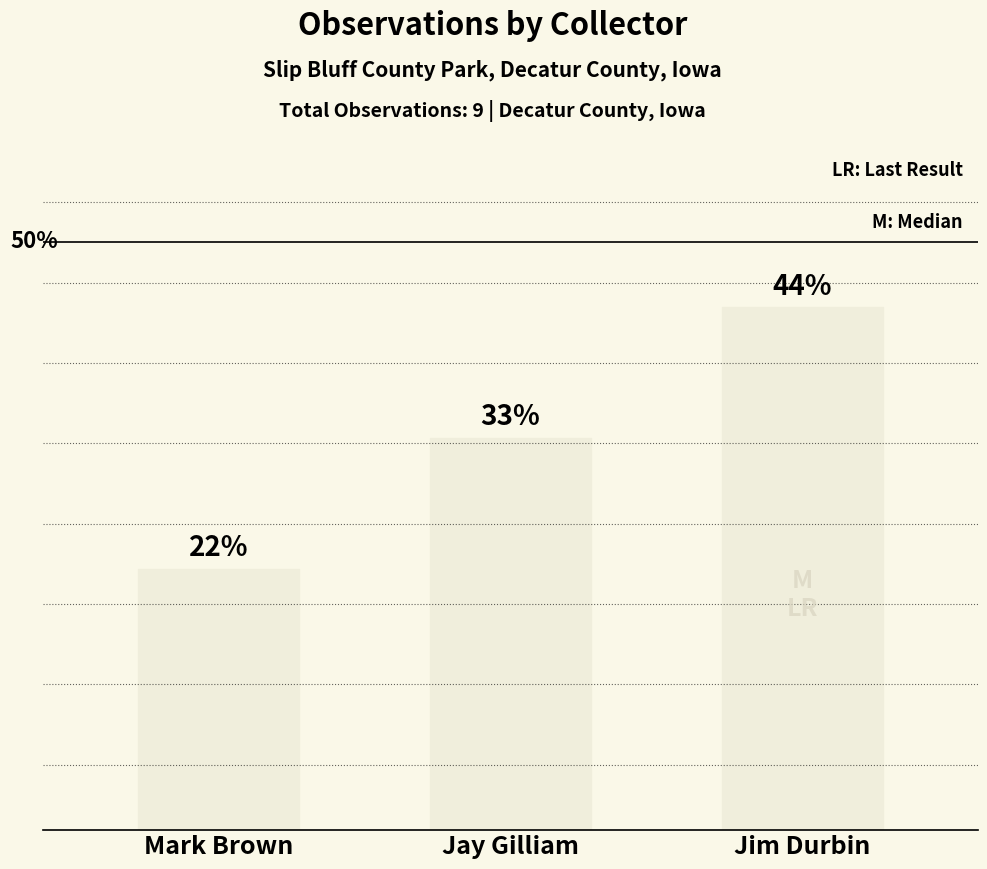

Does the chart contain any negative values?

No